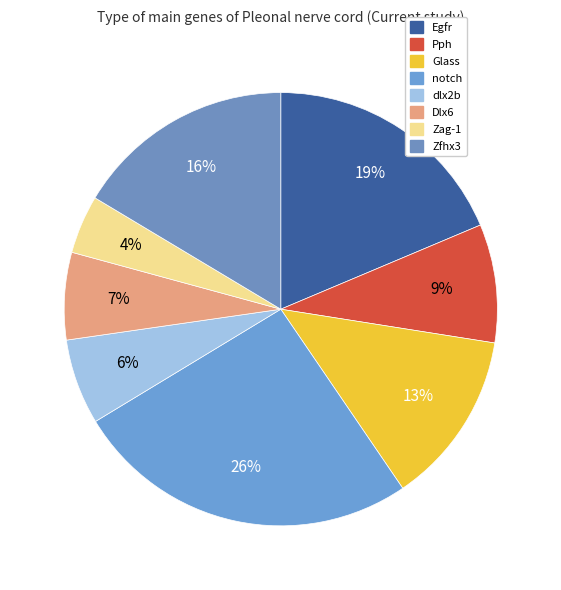

Which has a higher value, Glass or Egfr?

Egfr